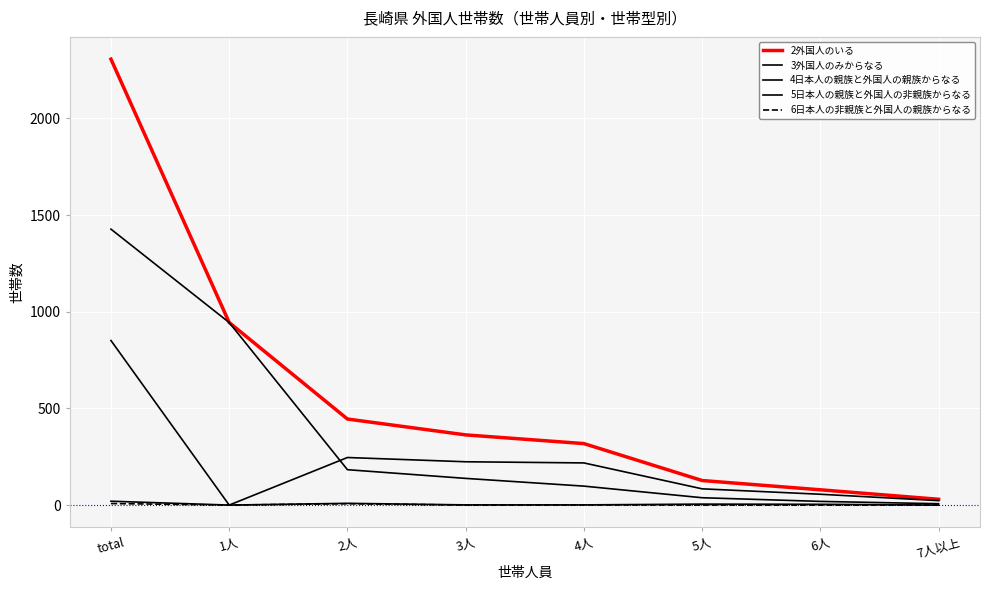

Does the chart have visible grid lines?

Yes